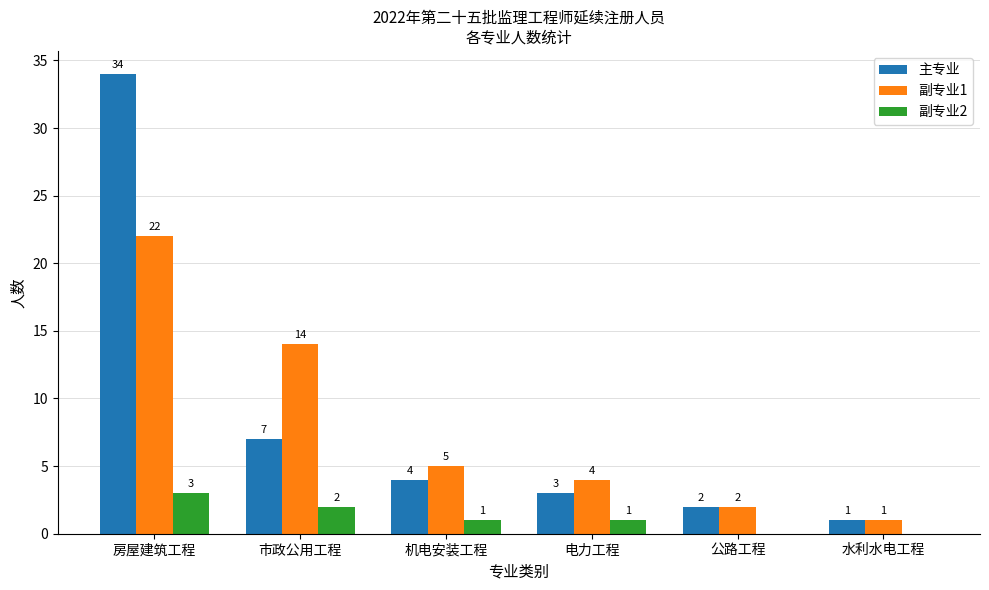

How many series are shown in this chart?

3